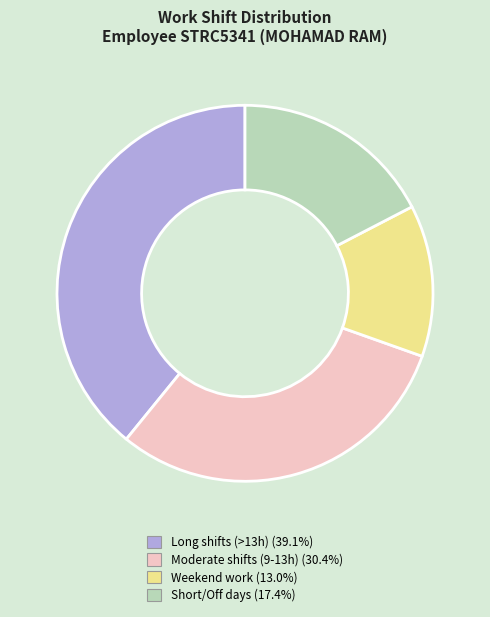

Does any single category account for the majority?

No